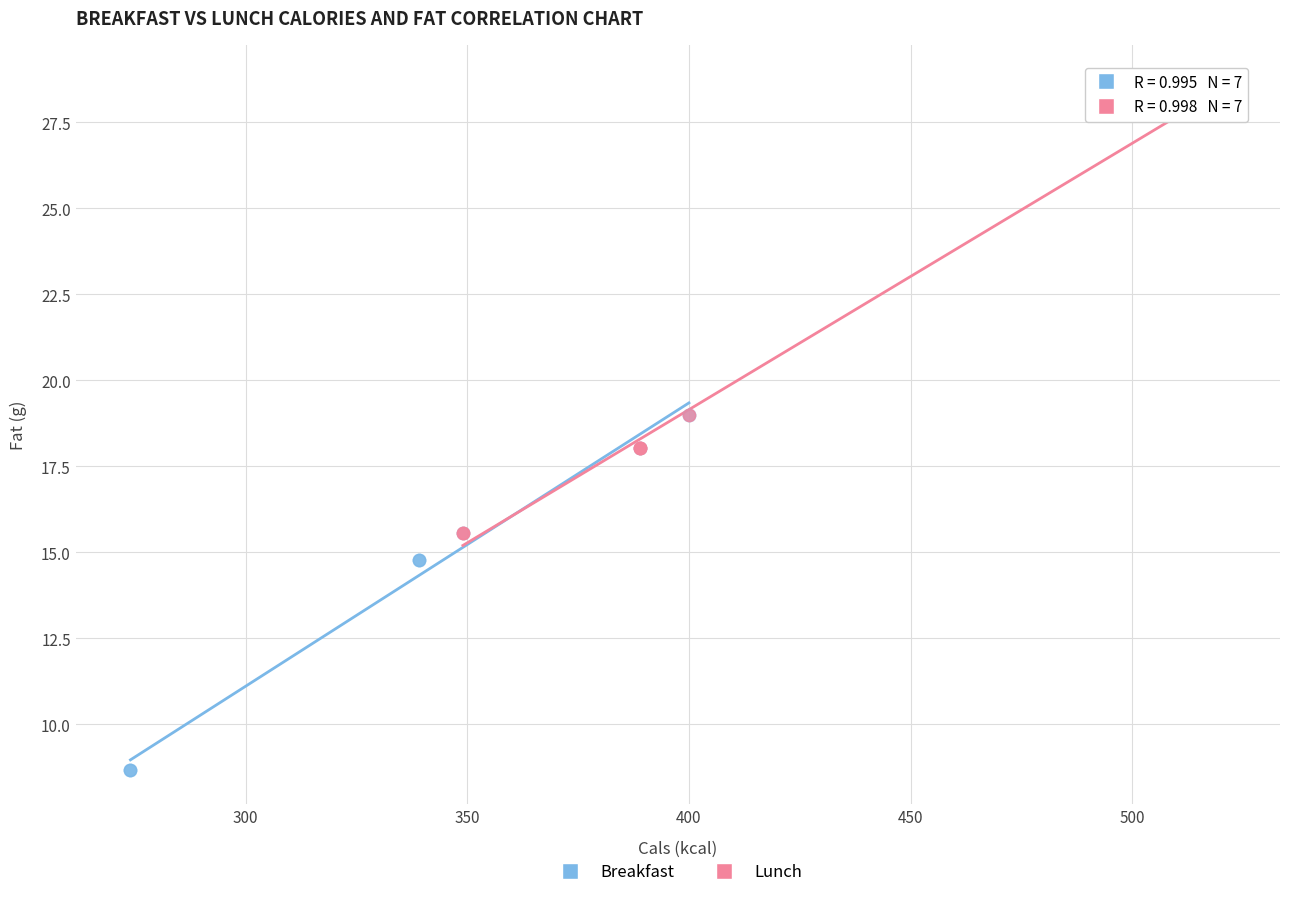

What are all the series names shown in the legend?

Breakfast, Lunch